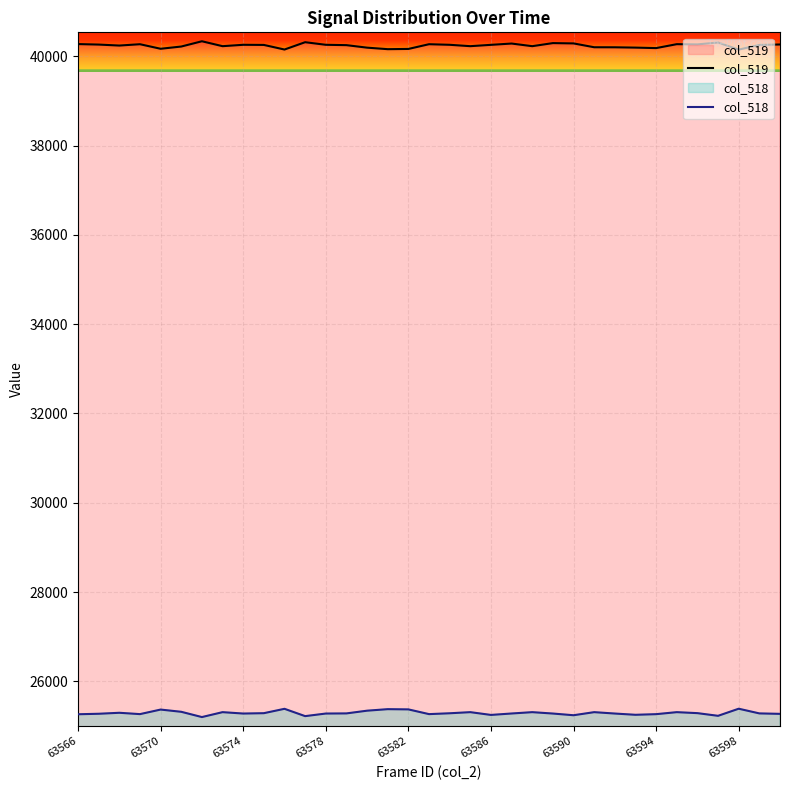

What is the difference between the highest and lowest values at 63582?

14791